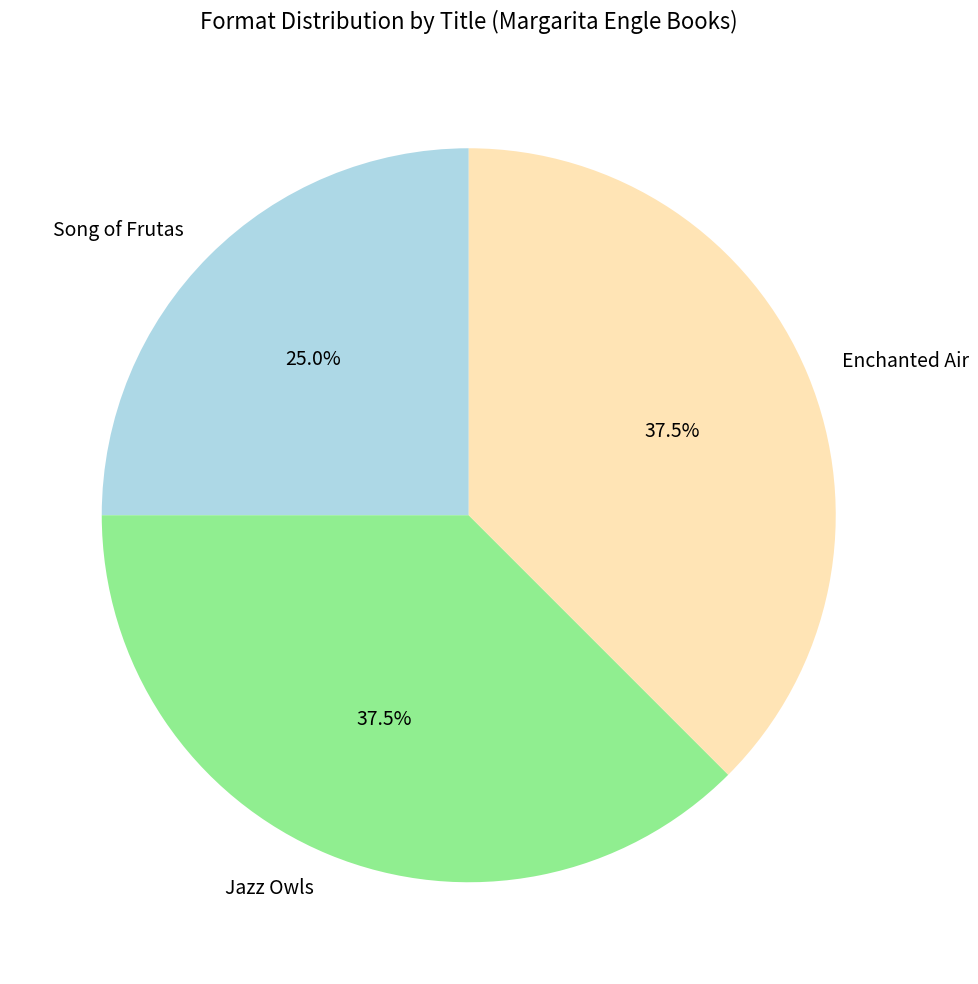

How many segments does this pie chart have?

3